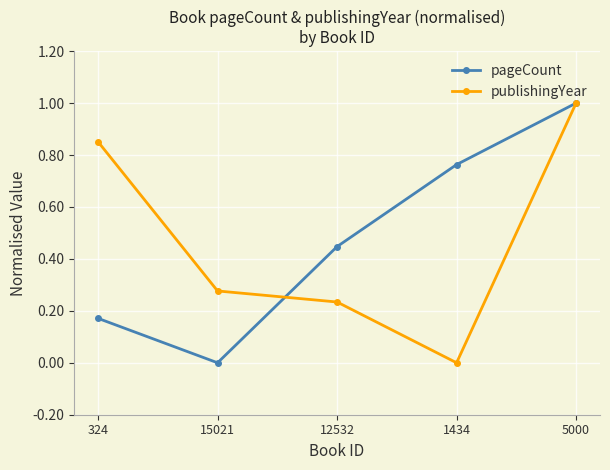

How many publishingYear values are between 0 and 1?

5